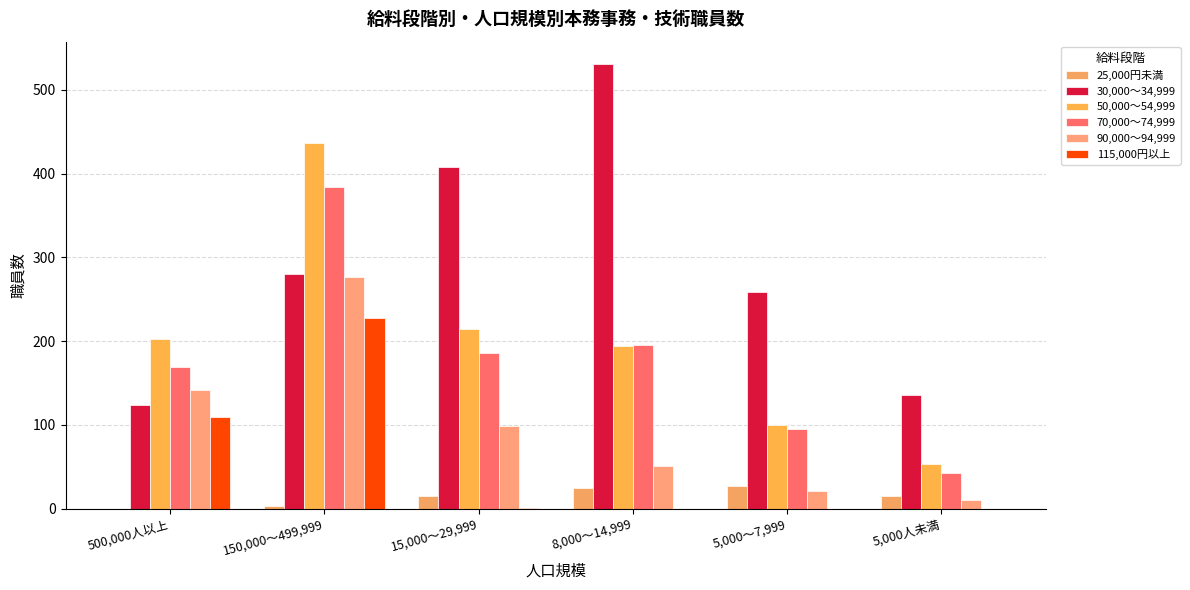

What is the value of the 25,000円未満 bar at the 4th from the left?

24